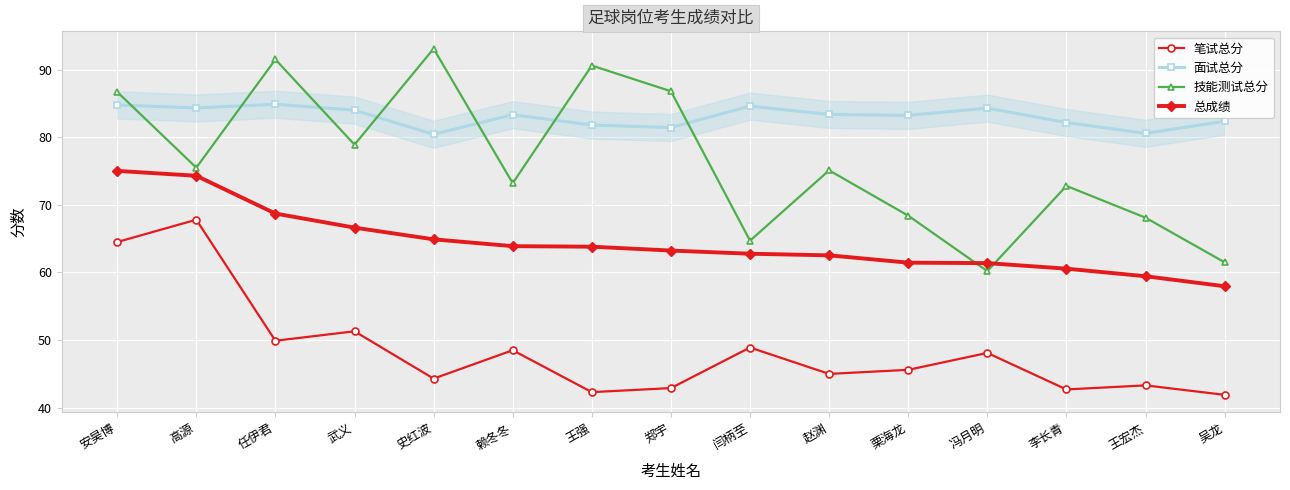

True or false: 总成绩 has more than 2 interior local peaks.

False